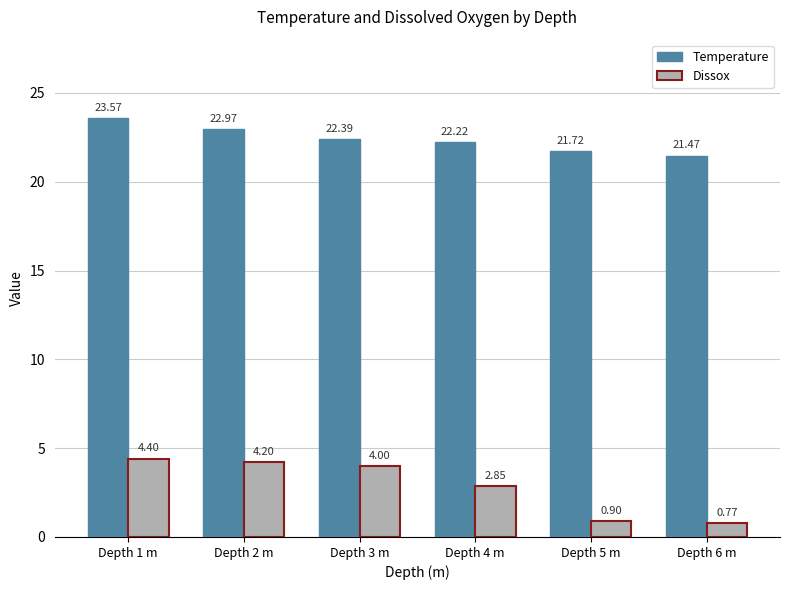

What is the value of the Temperature bar at the 4th from the left?

22.2